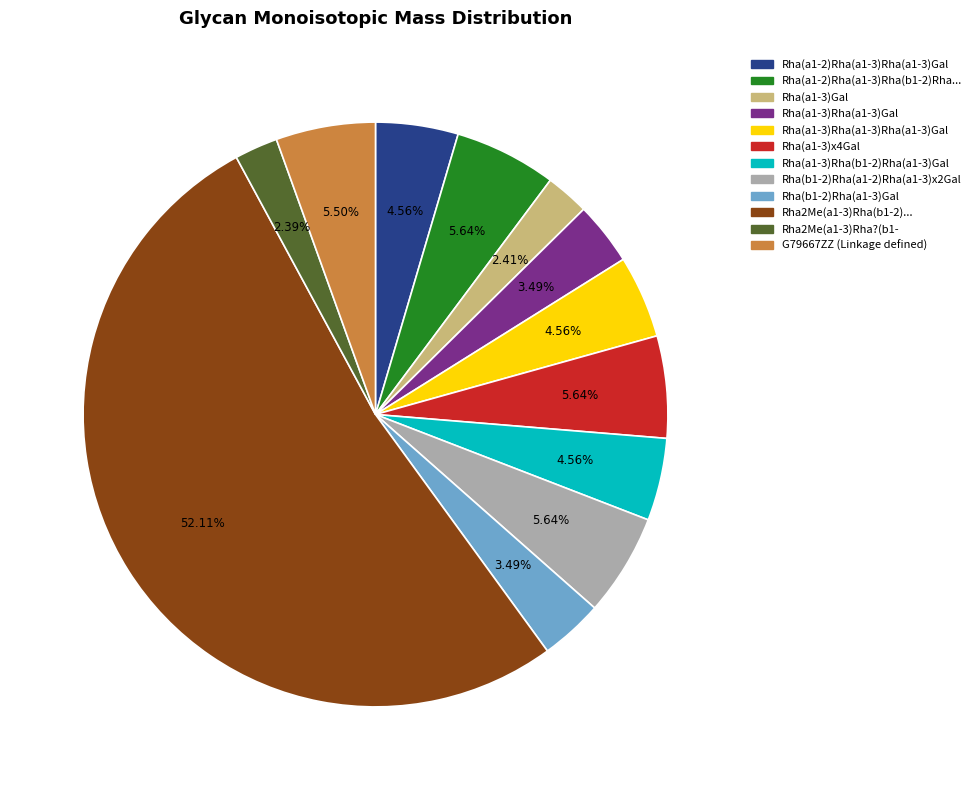

Between Rha(a1-2)Rha(a1-3)Rha(b1-2)Rha... and Rha(b1-2)Rha(a1-3)Gal, which is larger?

Rha(a1-2)Rha(a1-3)Rha(b1-2)Rha...